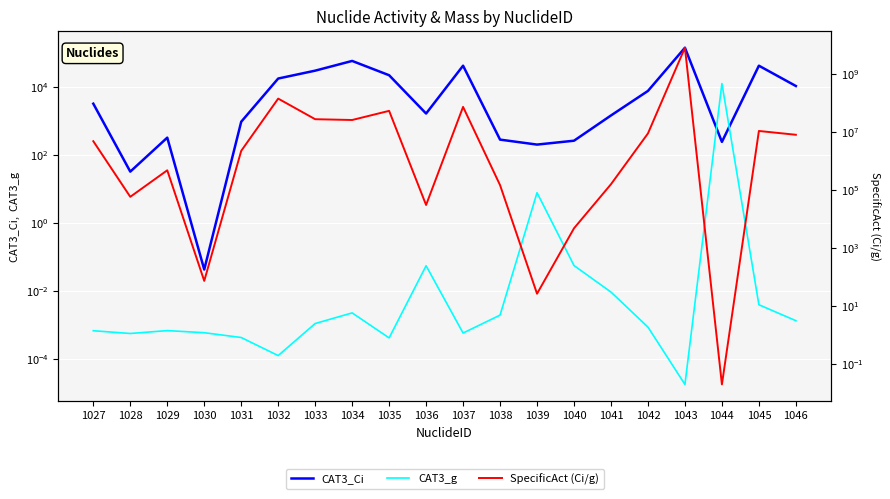

Reading left to right, extract all data points from this chart.

CAT3_Ci: 3200.0	32.0	320.0	0.0	940.0	17600.0	30000.0	58000.0	22000.0	1640.0	42000.0	280.0	200.0	260.0	1440.0	7600.0	142000.0	240.0	42000.0	10600.0
CAT3_g: 0.0	0.0	0.0	0.0	0.0	0.0	0.0	0.0	0.0	0.1	0.0	0.0	7.7	0.1	0.0	0.0	0.0	12500.0	0.0	0.0
SpecificAct (Ci/g): 4830000.0	58000.0	478000.0	72.4	2240000.0	143000000.0	27800000.0	26100000.0	54000000.0	30300.0	74000000.0	147000.0	26.1	4750.0	158000.0	8970000.0	8180000000.0	0.0	10900000.0	8060000.0